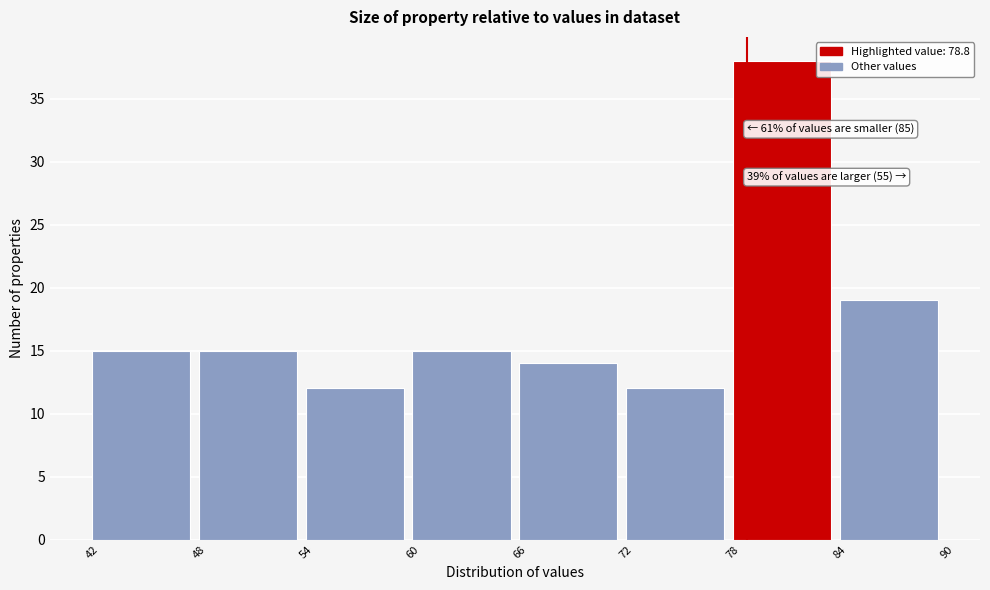

Which range on the x-axis has the tallest bar?

78 to 84